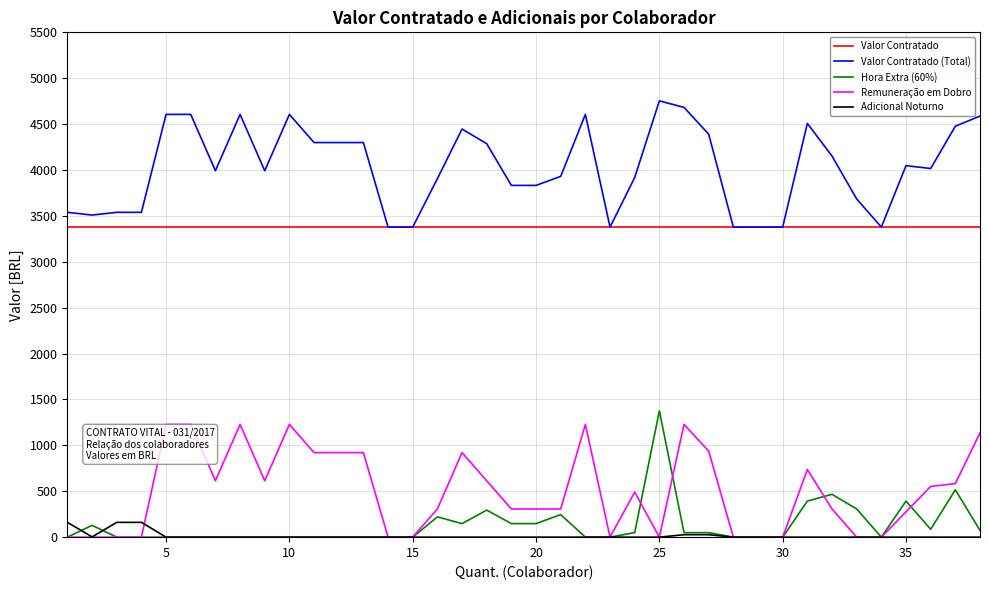

Which series has the largest total across all categories?

Valor Contratado (Total)